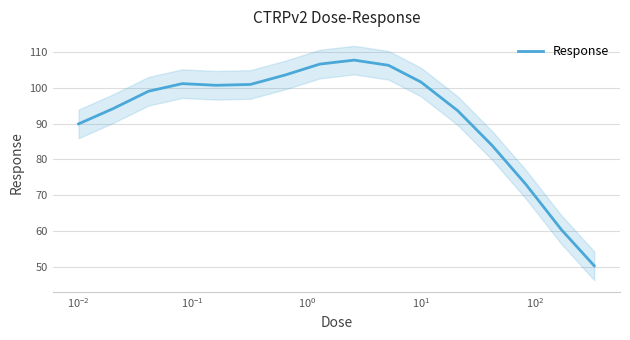

What is the minimum value for Response?

50.2